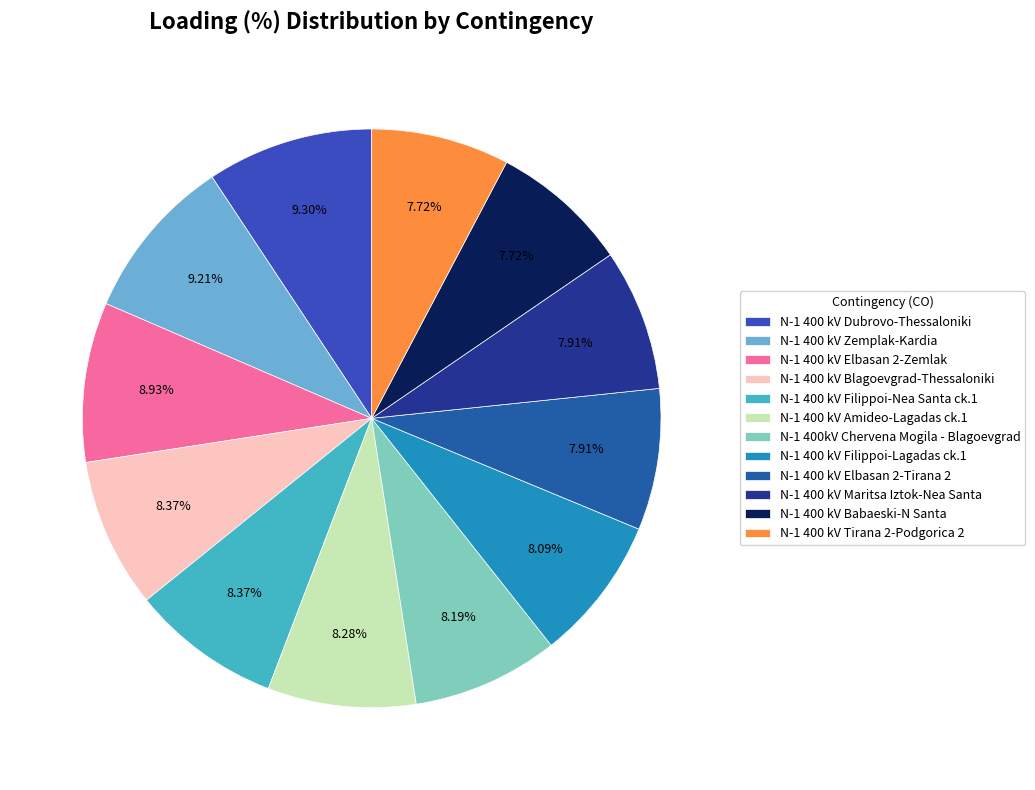

Is the sum of N-1 400 kV Elbasan 2-Zemlak and N-1 400 kV Tirana 2-Podgorica 2 greater than half?

No